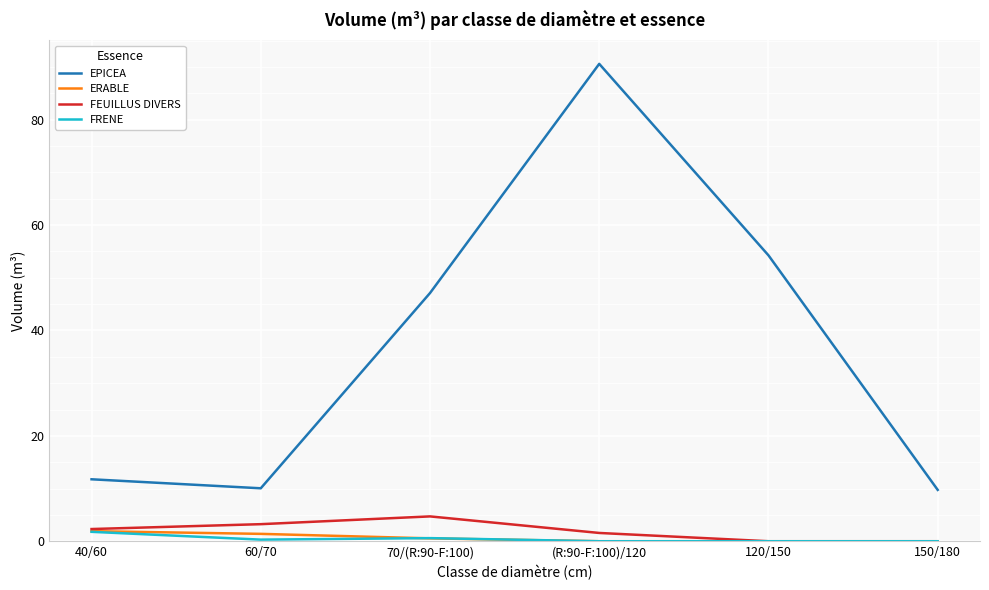

What position from the right is (R:90-F:100)/120?

3